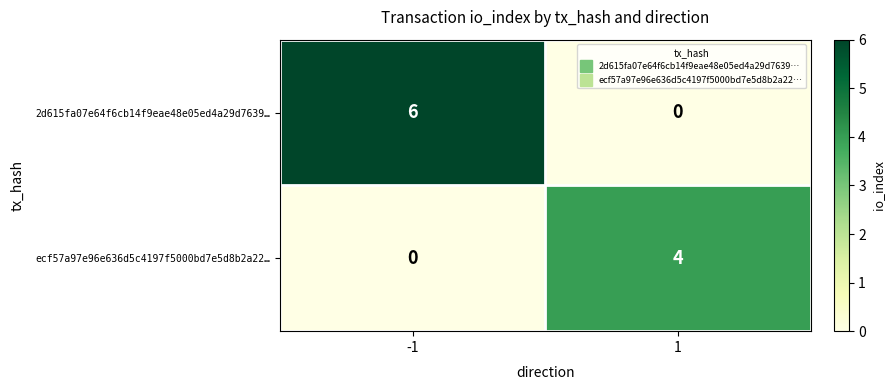

Rank the series by their maximum value, from lowest to highest.

ecf57a97e96e636d5c4197f5000bd7e5d8b2a22…, 2d615fa07e64f6cb14f9eae48e05ed4a29d7639…